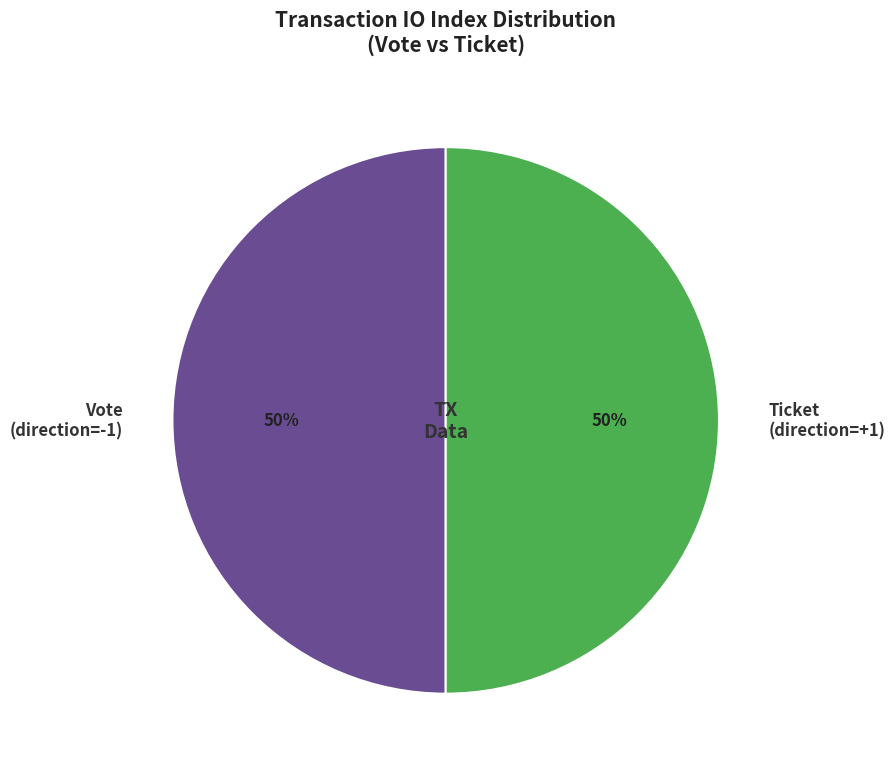

Is the sum of Vote (direction=-1) and Ticket (direction=+1) greater than half?

Yes